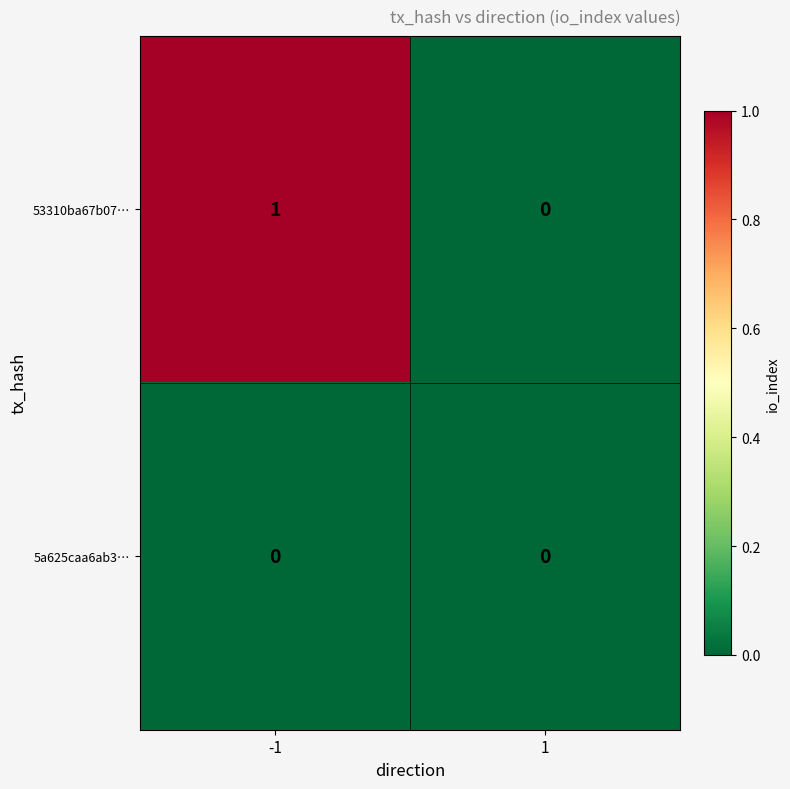

Reading right to left, extract all data points from this chart.

53310ba67b07…: 0	1
5a625caa6ab3…: 0	0